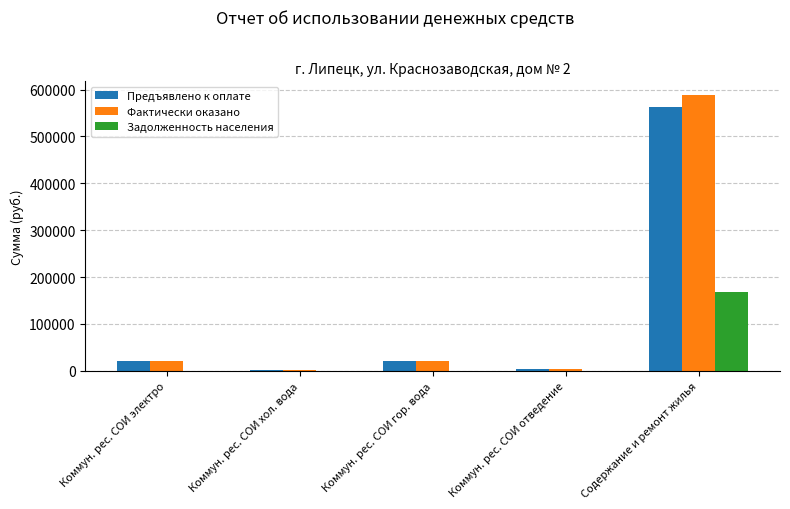

Is the value of Фактически оказано at Коммун. рес. СОИ отведение greater than the value of Предъявлено к оплате at Содержание и ремонт жилья?

No